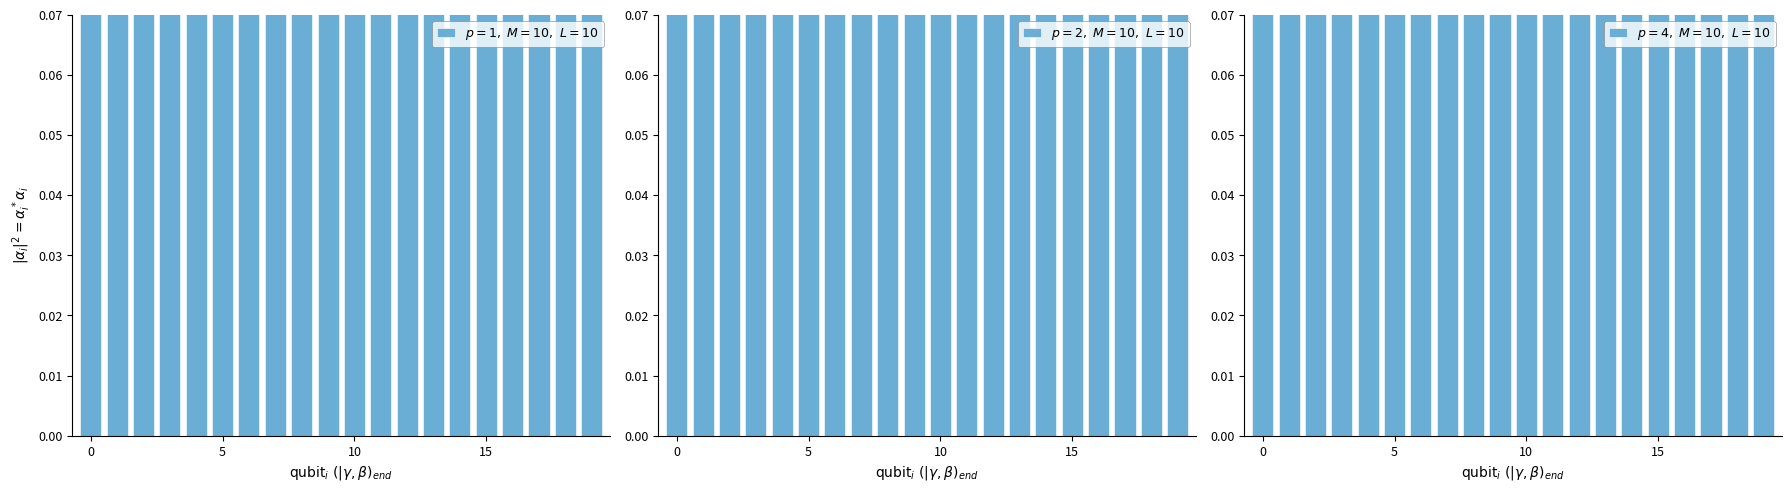

Which series has the largest range (max minus min)?

$p=2,\ M=10,\ L=10$